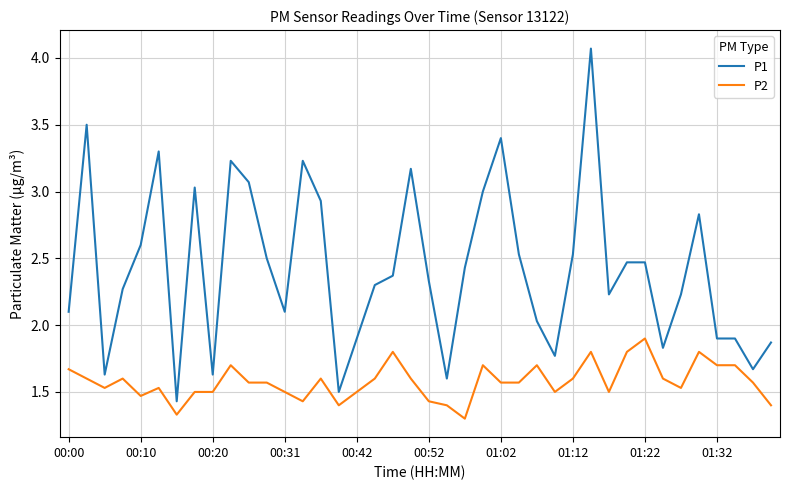

Which series has the widest spread of values?

P1